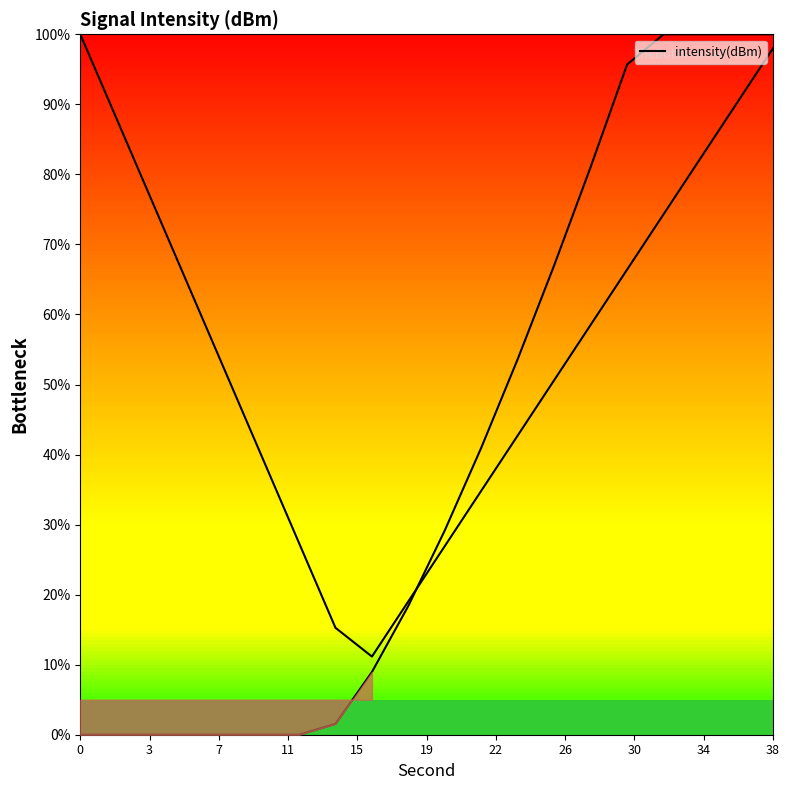

What is the value of the 2nd point from the left?

87.9